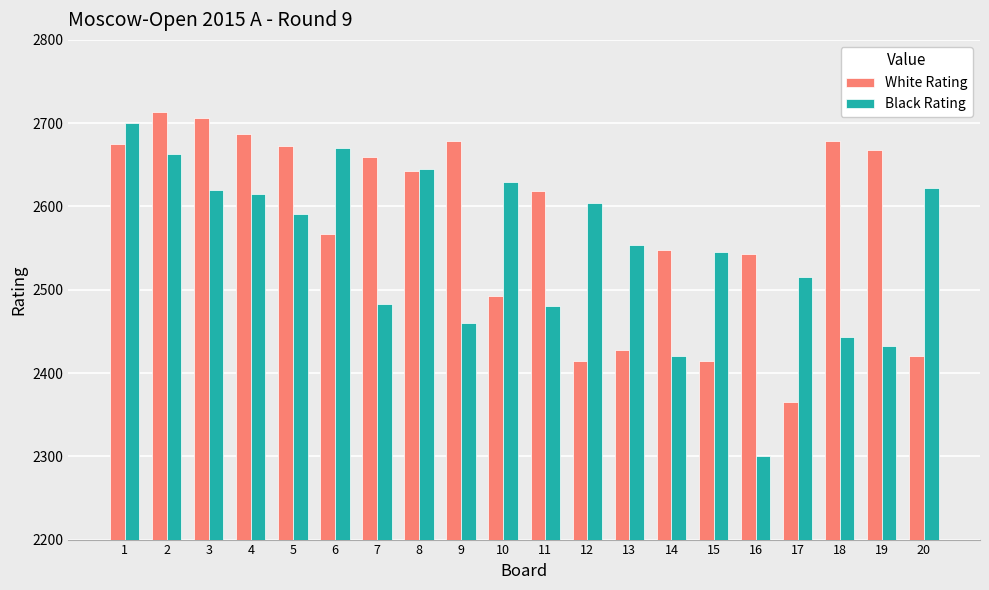

What is the sum of the Black Rating values at 10 and 5?

5220